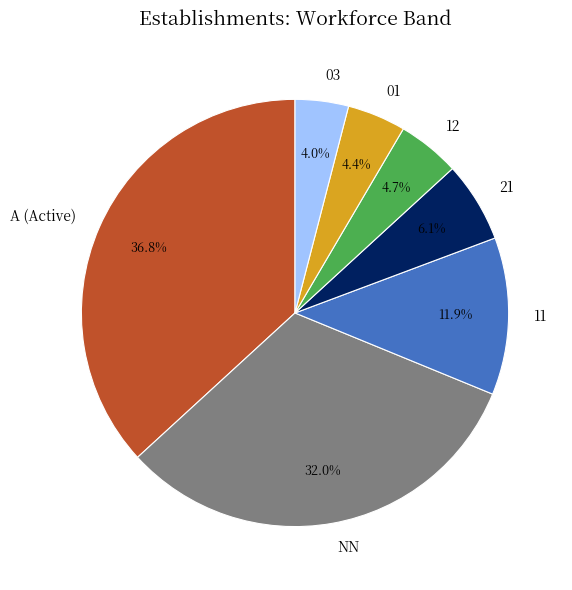

What percentage is NOT represented by A (Active)?

63.2%